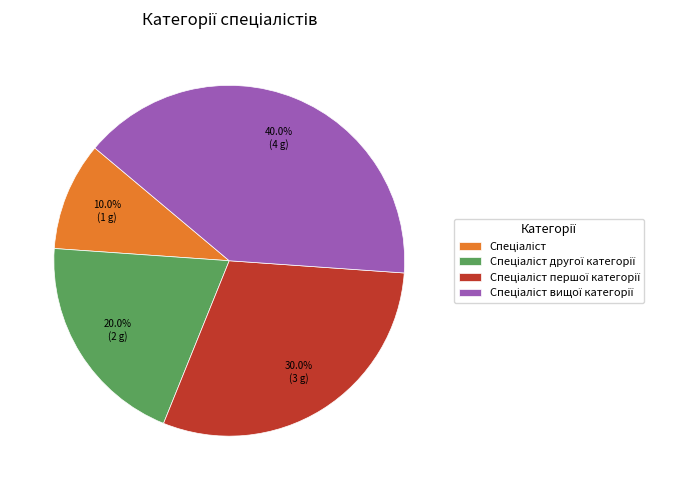

Is there any slice that represents more than half of the pie?

No